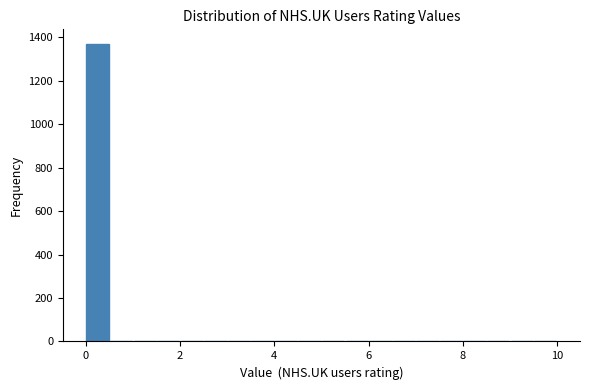

Around what value on the x-axis is the tallest bar? Give the approximate position of its centre, as read against the axis.

0.2